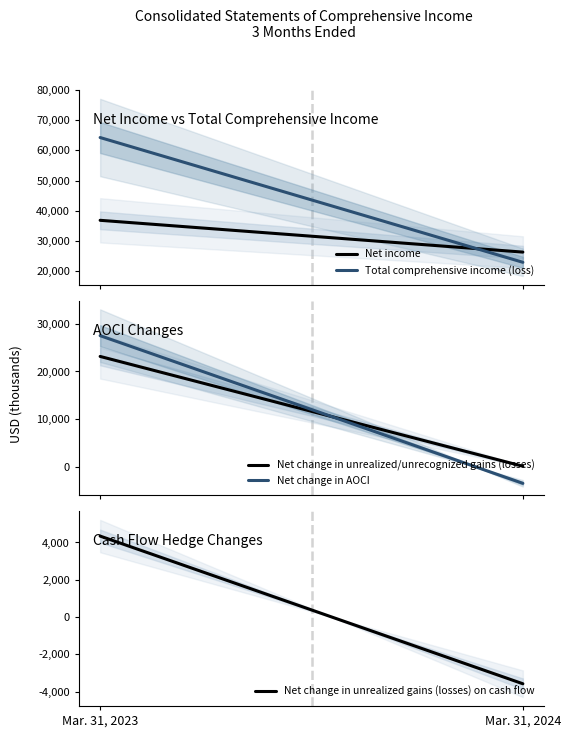

Which series has the largest total across all categories?

Total comprehensive income (loss)